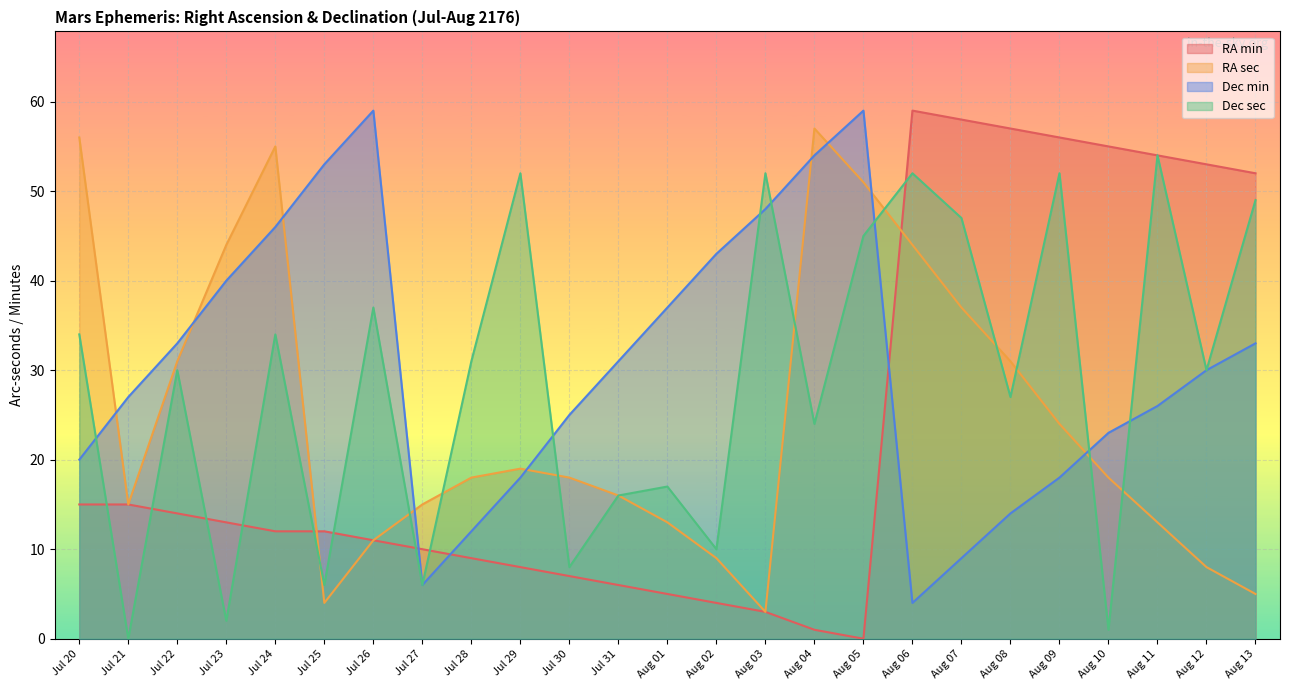

Is the value of Dec min at Jul 31 greater than the value of Dec sec at Jul 21?

Yes